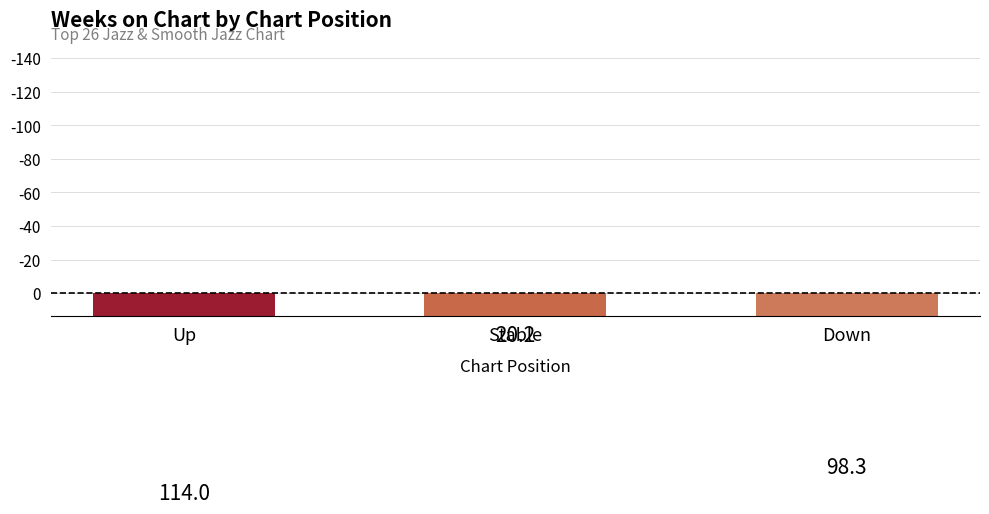

Rank the categories by value from lowest to highest.

Stable, Down, Up